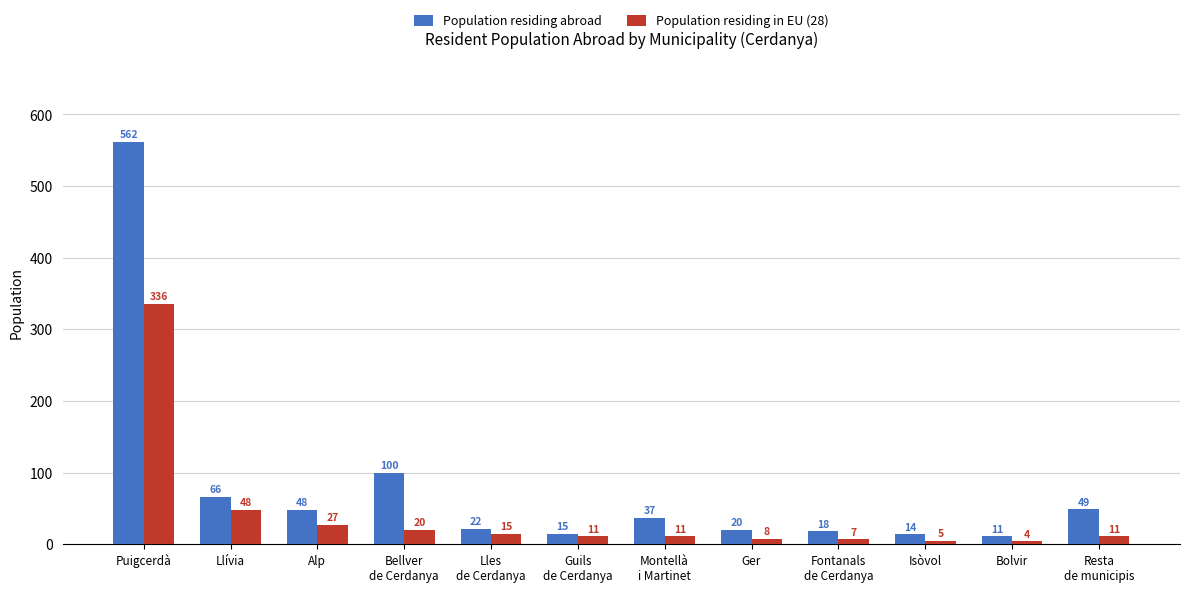

Is it true that Population residing abroad equals 28 at Llívia?

False